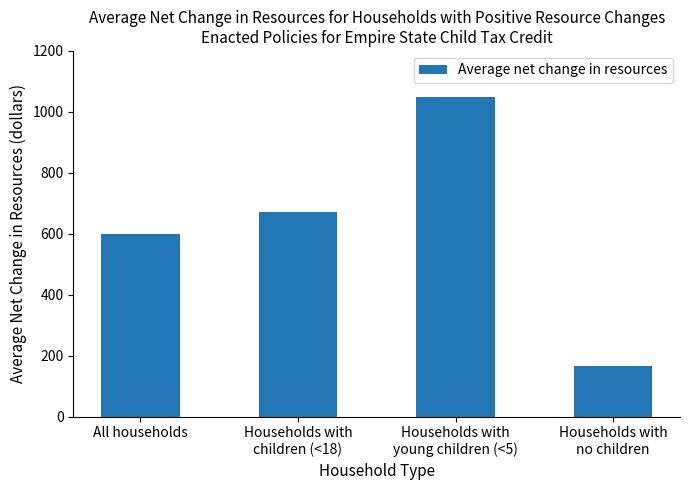

The chart shows a value of 1104.3 at Households with
children (<18). True or false?

False